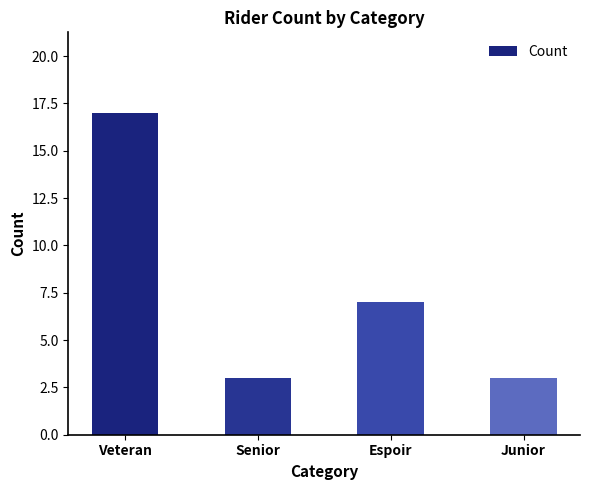

What is the label of the 4th bar from the right?

Veteran